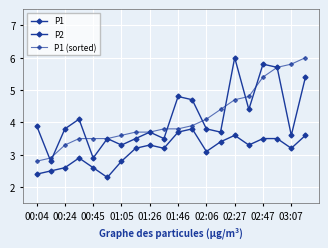

Rank the series by their maximum value, from highest to lowest.

P1, P1 (sorted), P2